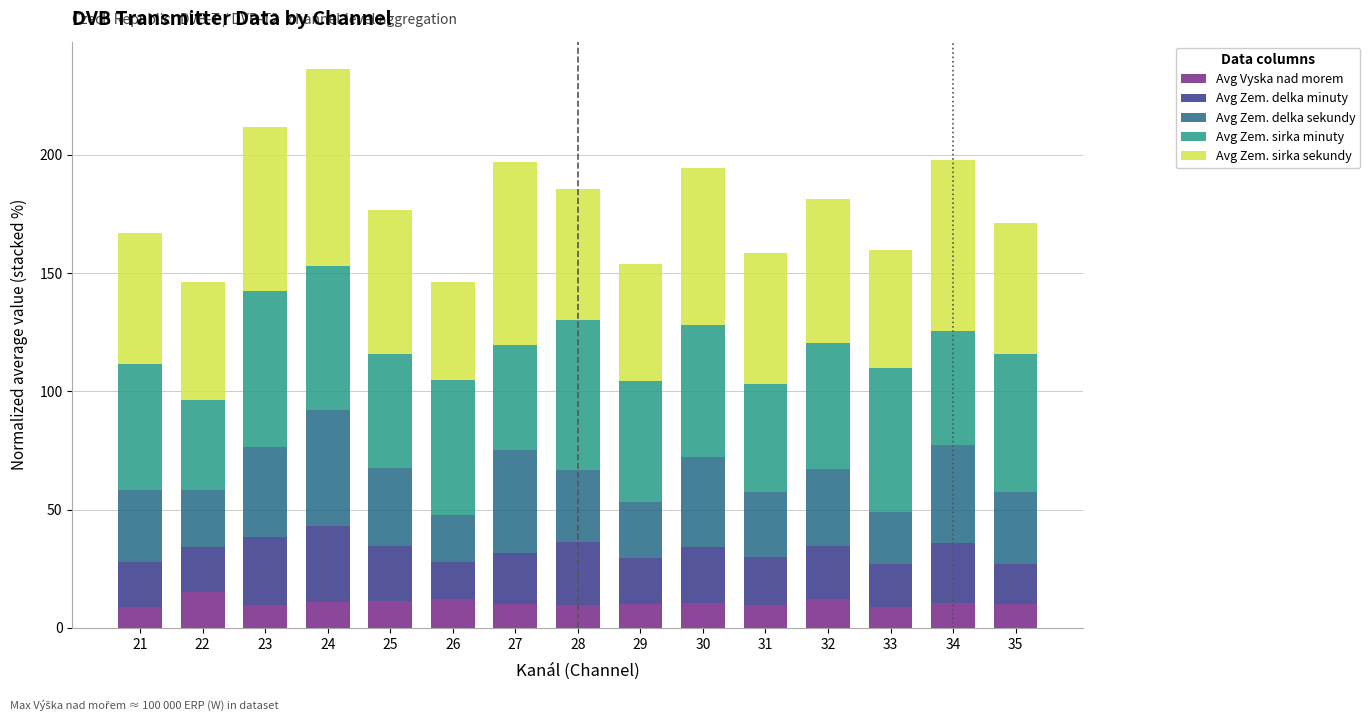

What is the minimum value for Avg Vyska nad morem?

8.7